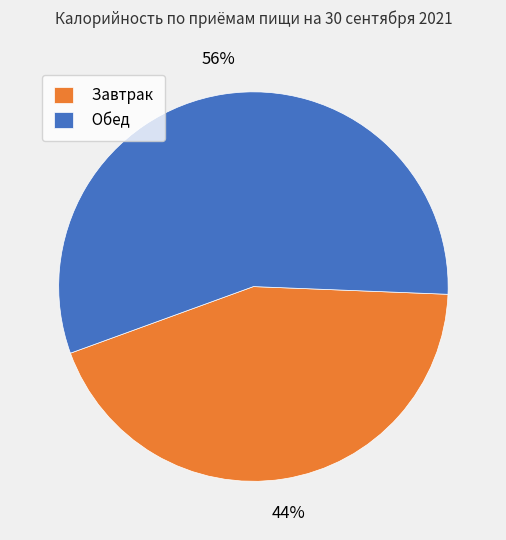

Between Завтрак and Обед, which is larger?

Обед